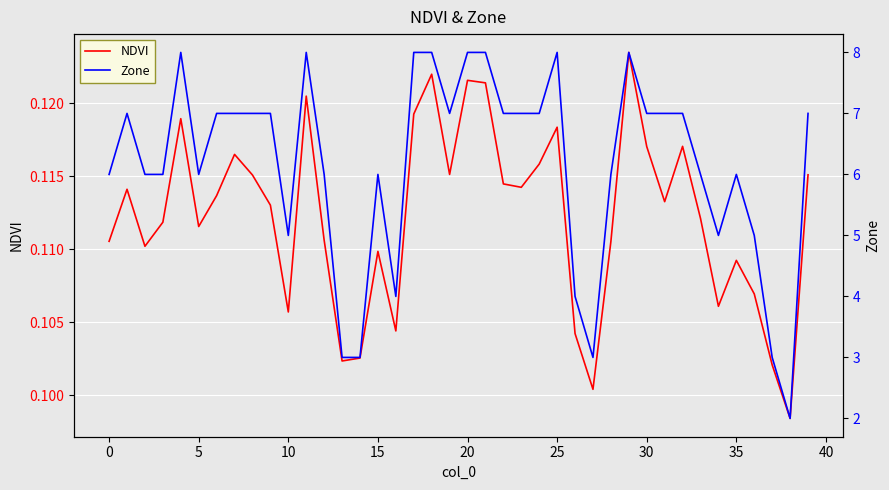

At which category does the chart reach its minimum across all series?

38